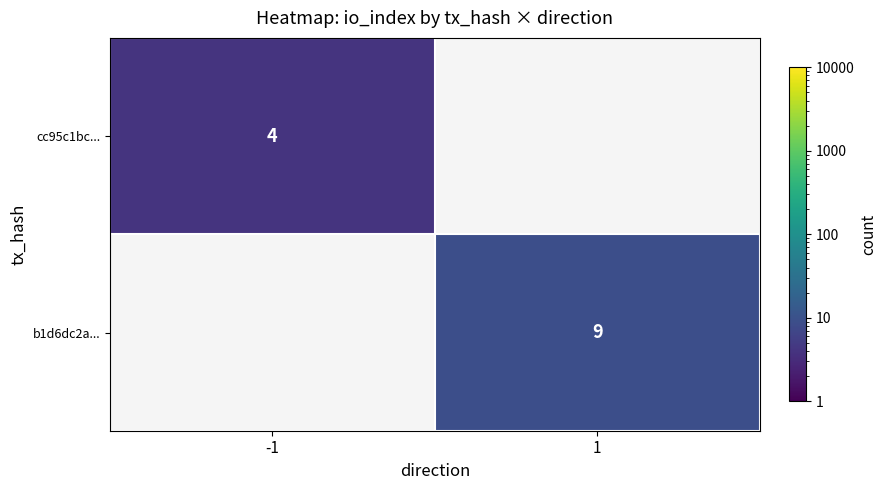

The value of cc95c1bc... at -1 is 5. True or false?

False